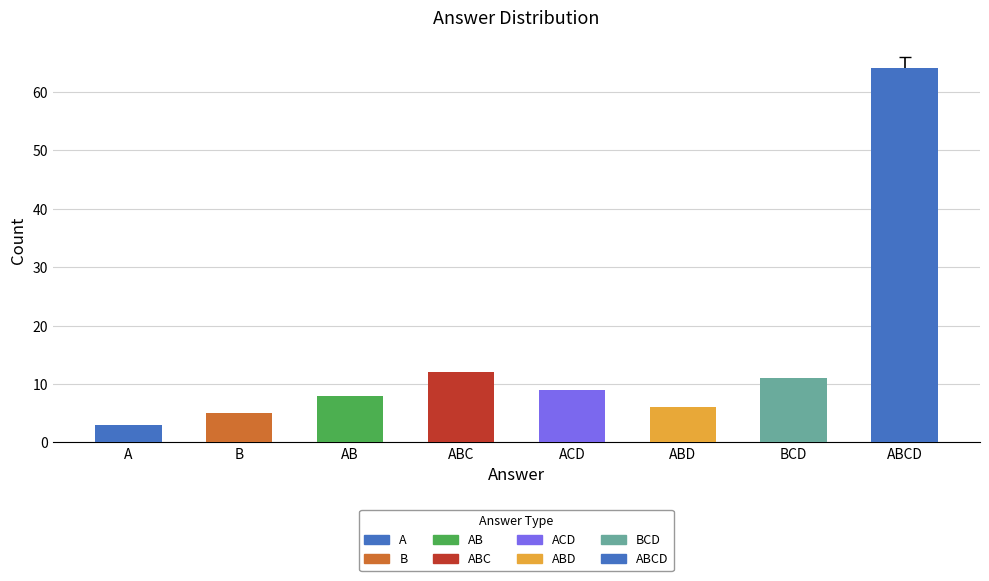

How many bars are there in total?

8